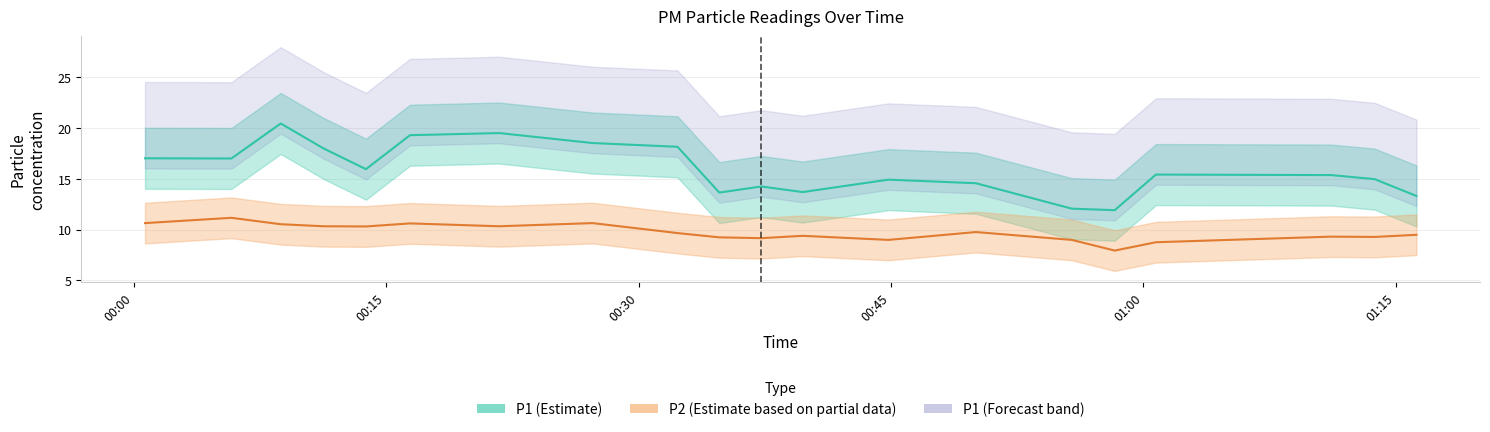

True or false: P1 and P2 intersect in this chart.

False